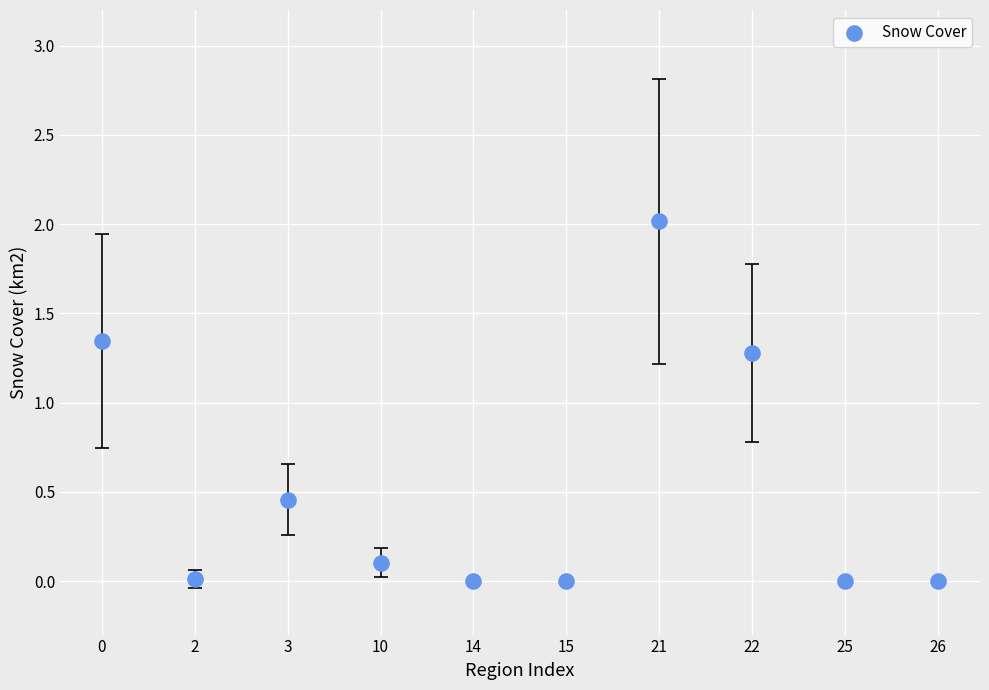

What is the range of Y values (max minus min)?

2.0